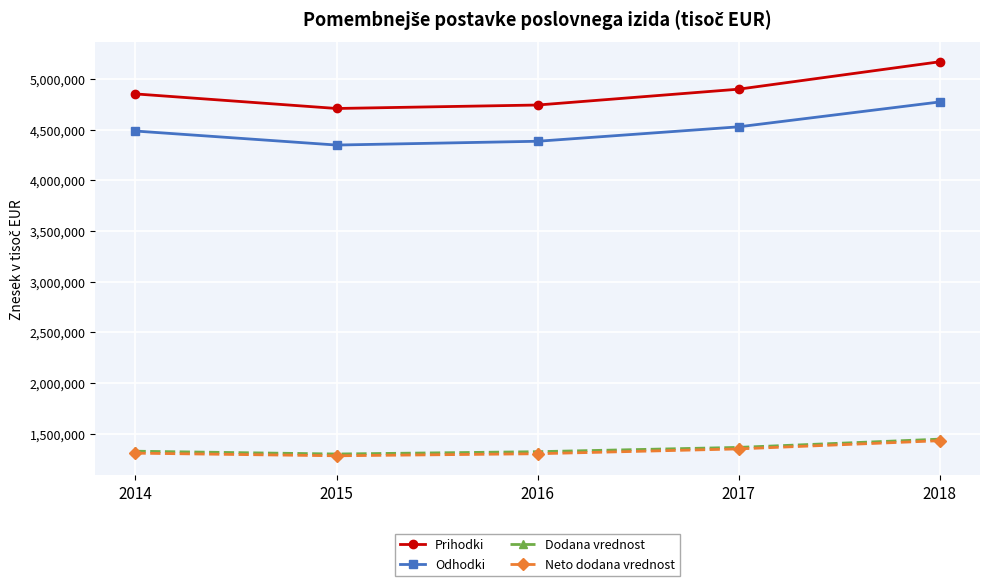

True or false: Prihodki has more than 1 points higher than both neighbors.

False